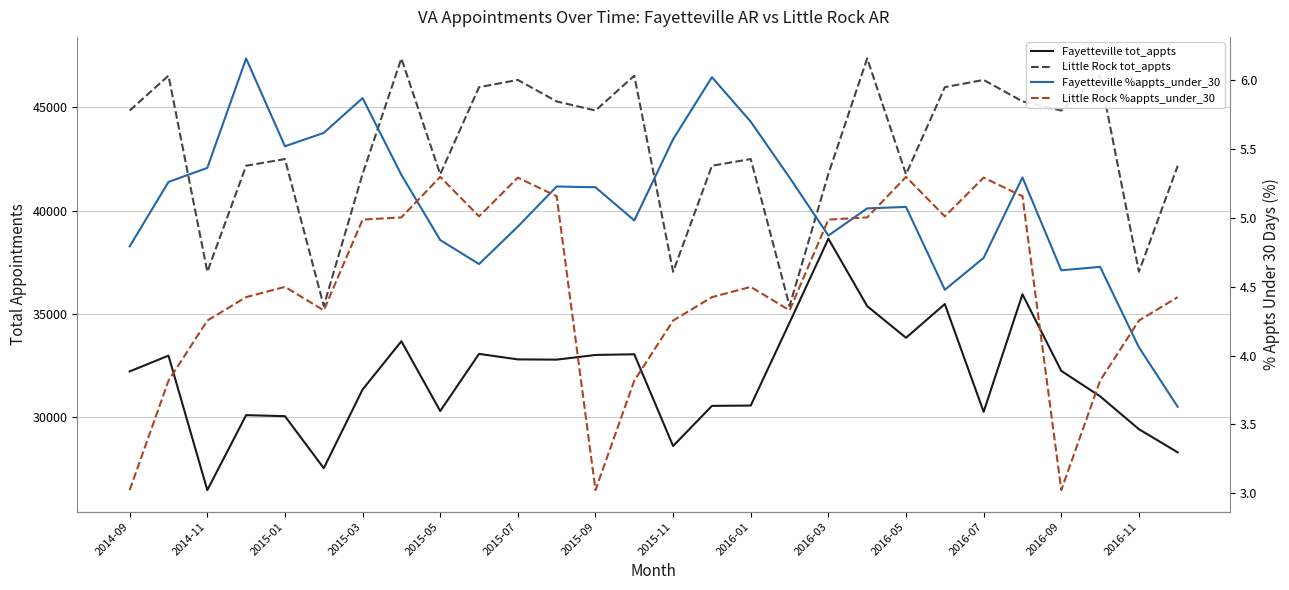

Does the chart display data point markers on the line(s)?

No